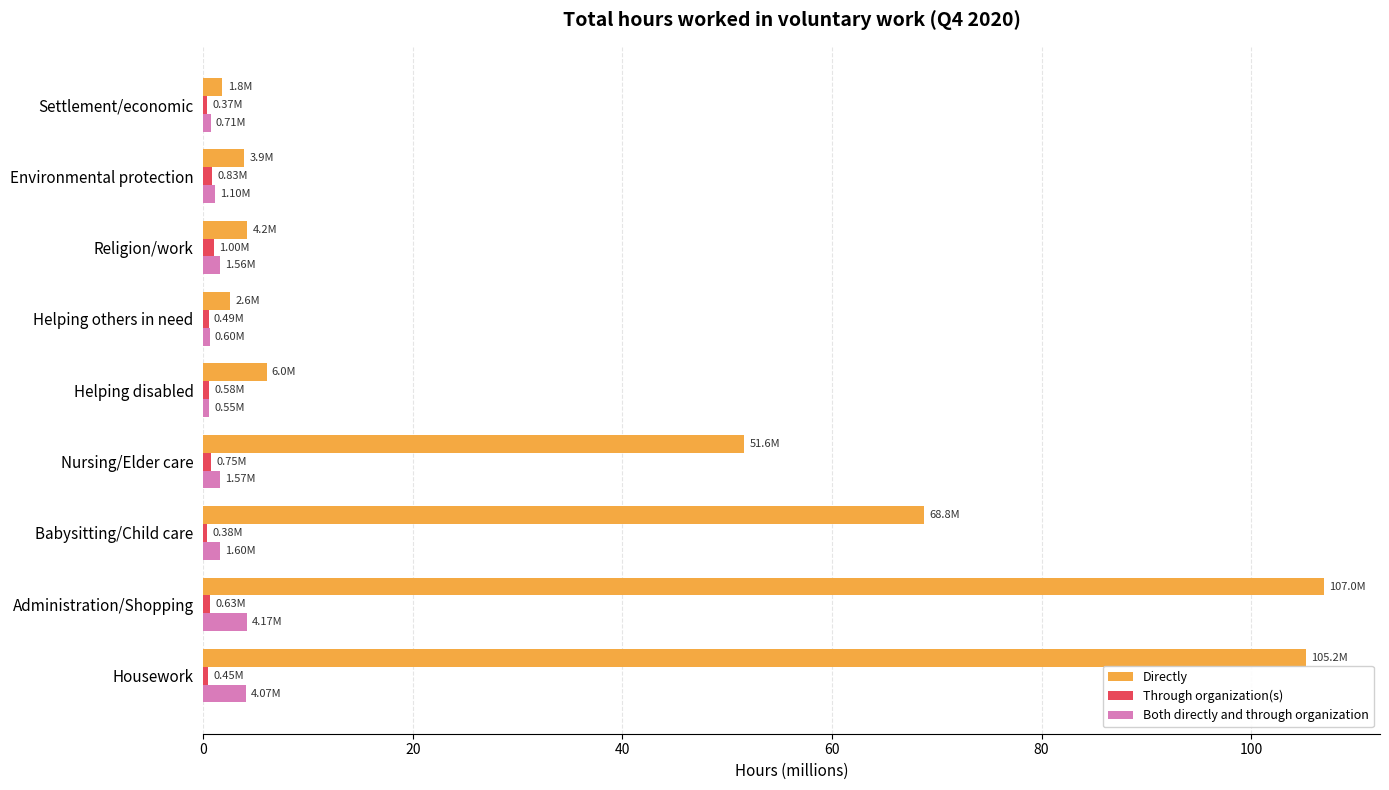

Which series has the largest total across all categories?

Directly